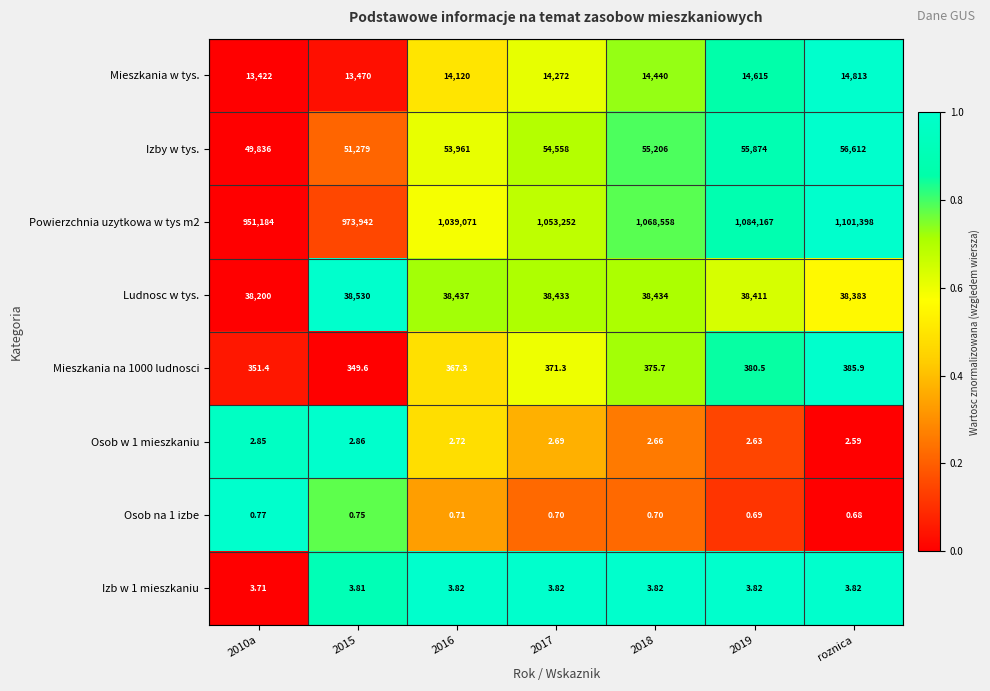

Rank the series by their maximum value, from lowest to highest.

Osob na 1 izbe, Osob w 1 mieszkaniu, Izb w 1 mieszkaniu, Mieszkania na 1000 ludnosci, Mieszkania w tys., Ludnosc w tys., Izby w tys., Powierzchnia uzytkowa w tys m2